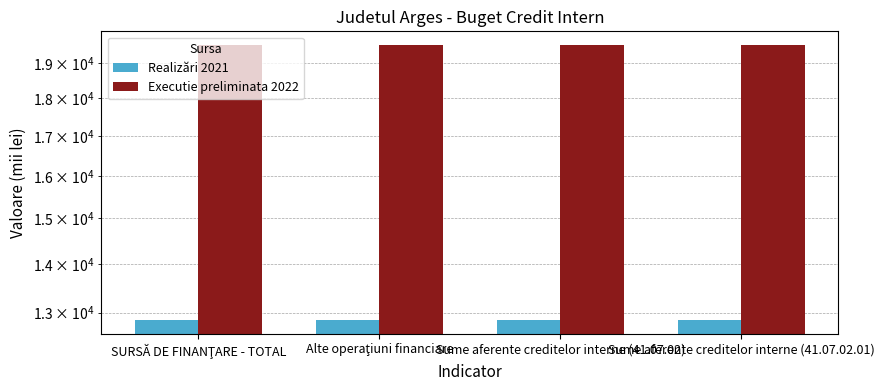

Reading left to right, extract all data points from this chart.

Realizări 2021: 12854	12854	12854	12854
Executie preliminata 2022: 19522	19522	19522	19522